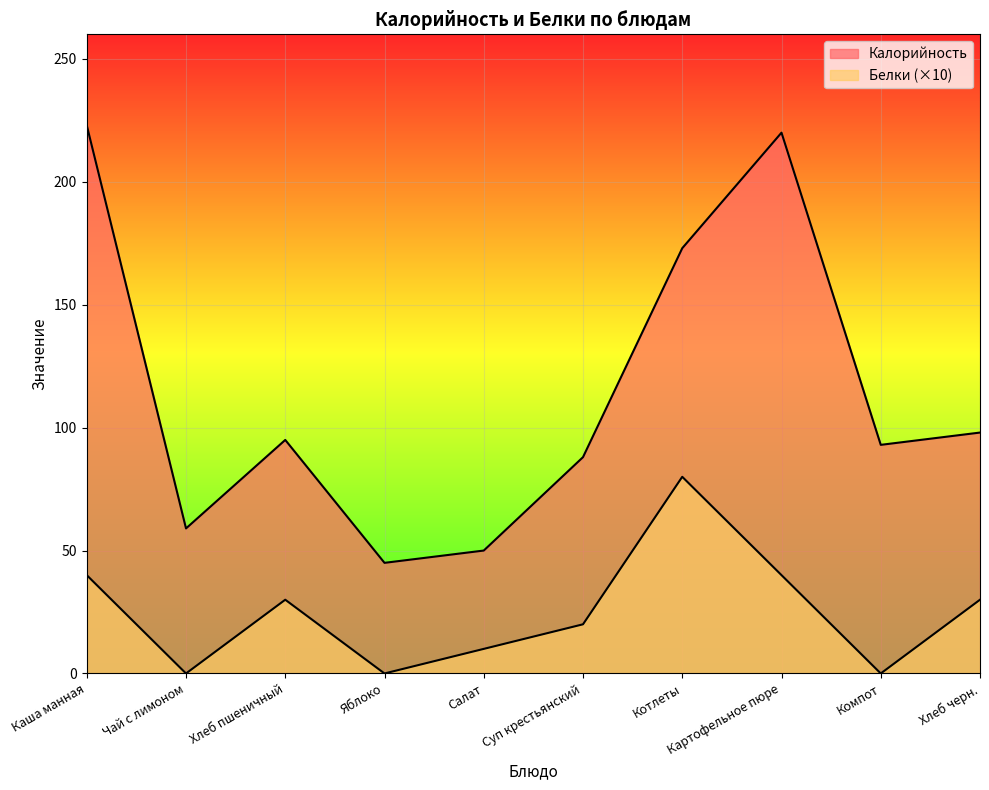

Does the chart display data point markers on the line(s)?

No